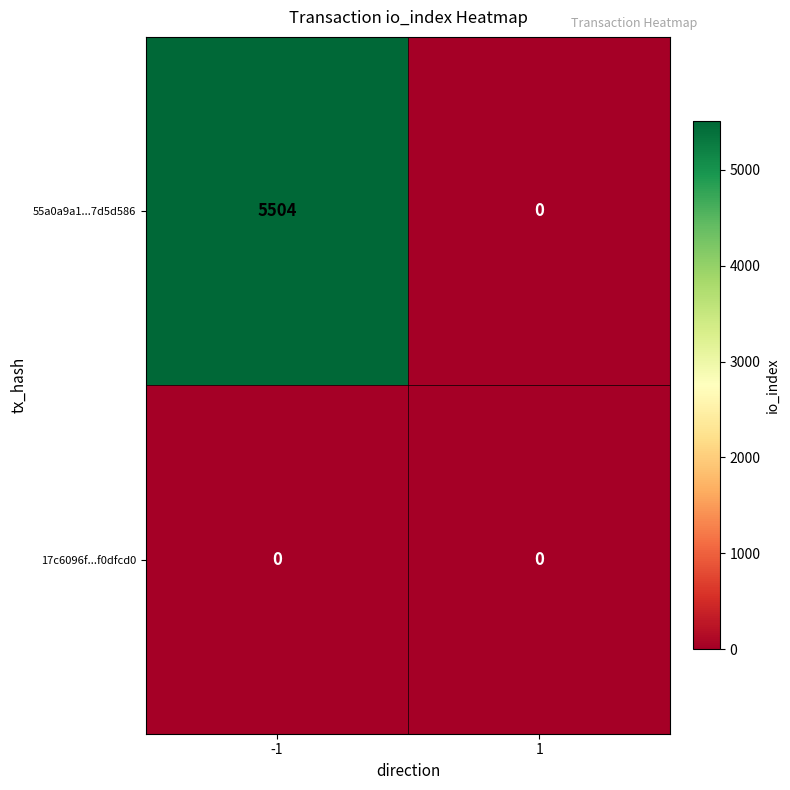

Rank the series by their average value, from highest to lowest.

55a0a9a1...7d5d586, 17c6096f...f0dfcd0